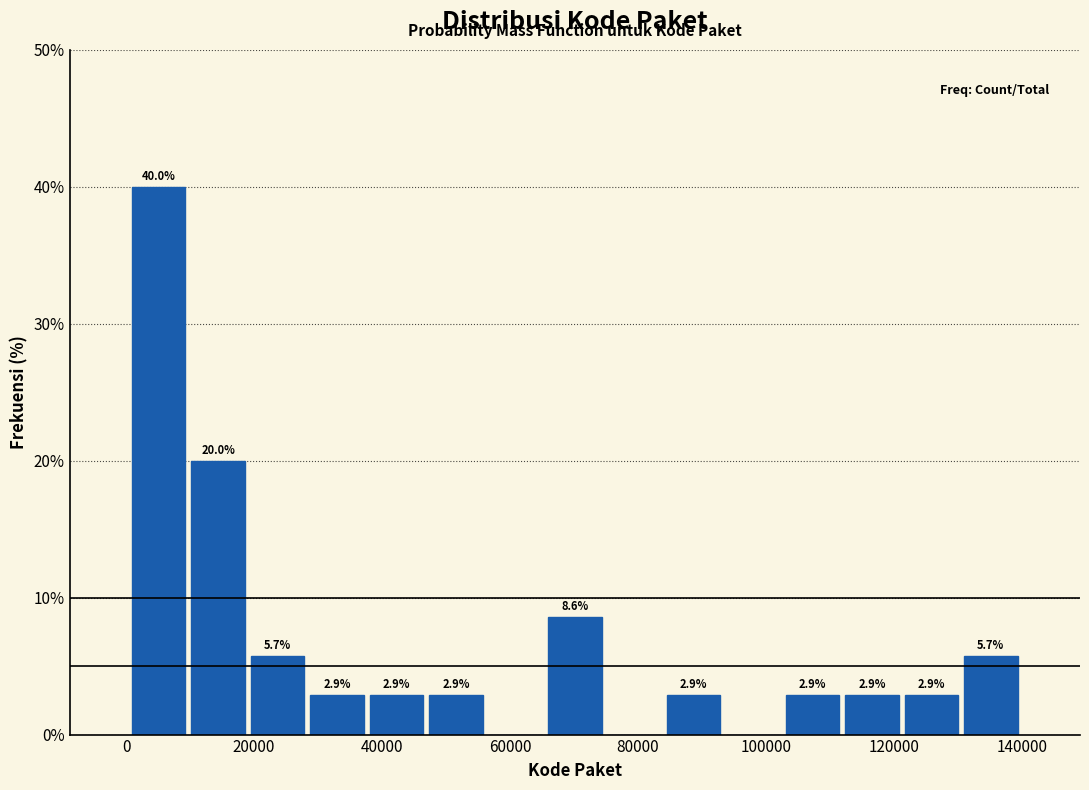

Over which range of the x-axis is the bar tallest?

0 to 10000